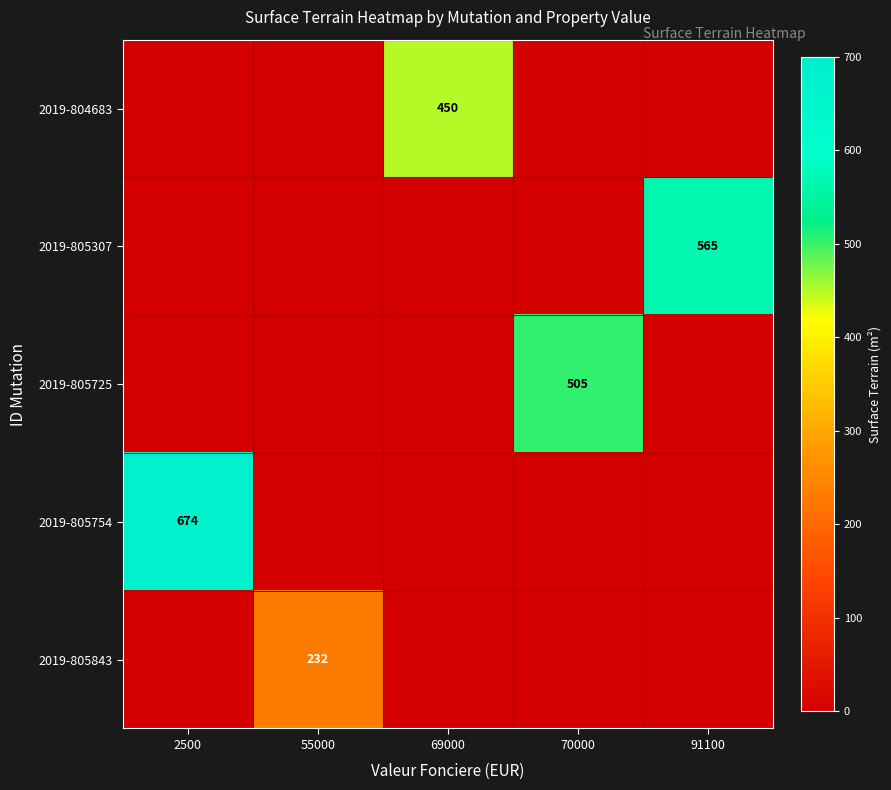

What is the sum of the 2019-805725 values at 70000 and 55000?

505